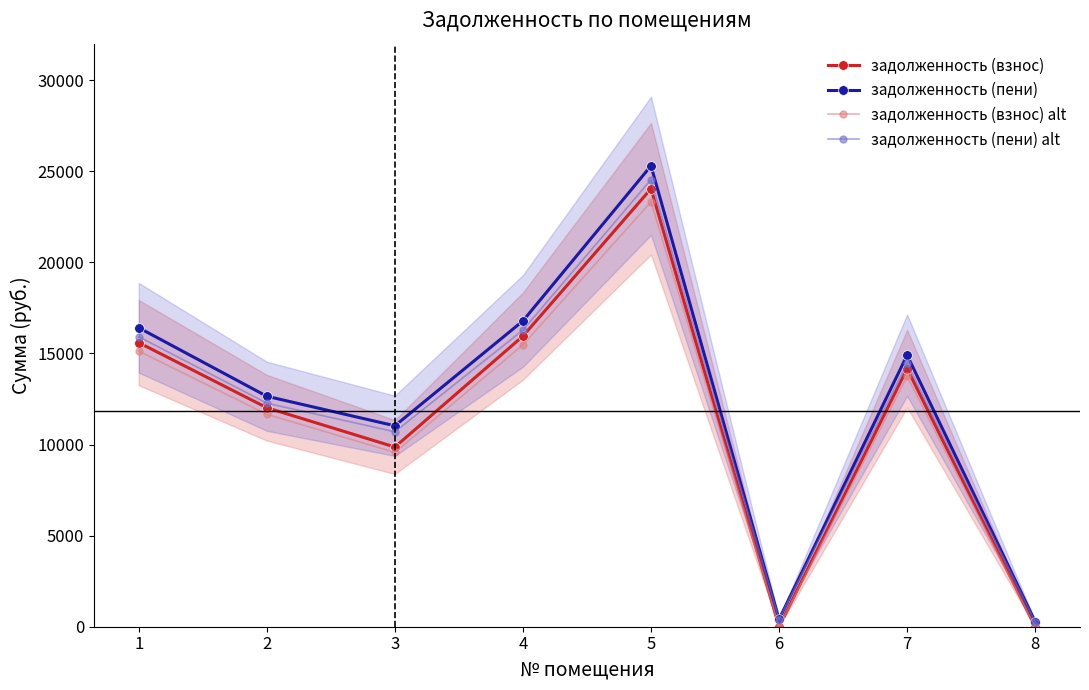

In задолженность (пени), how many points are lower than both neighbors (excluding endpoints)?

2